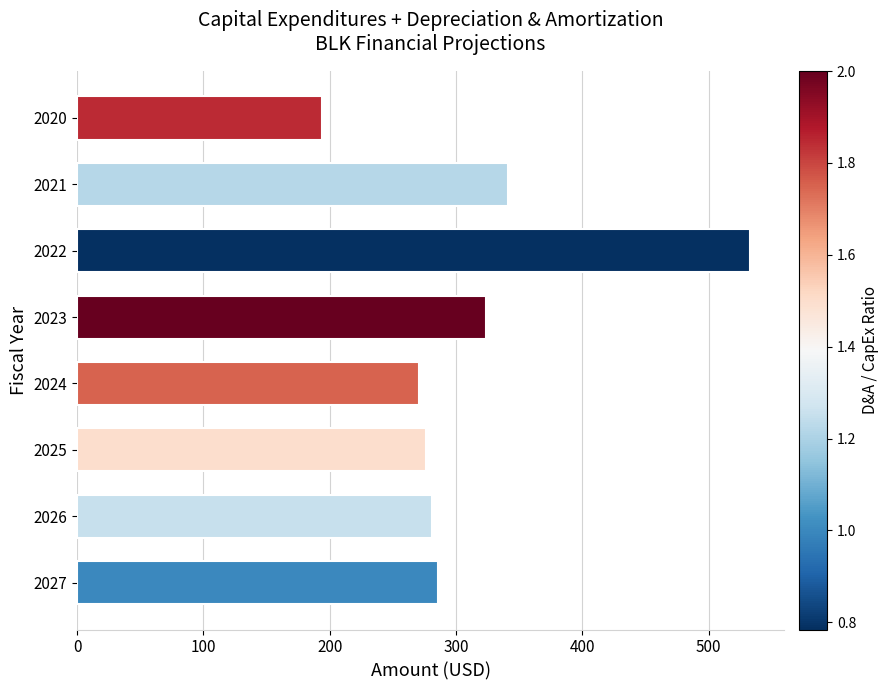

What is the change in value from 2023 to 2025?

-47.5